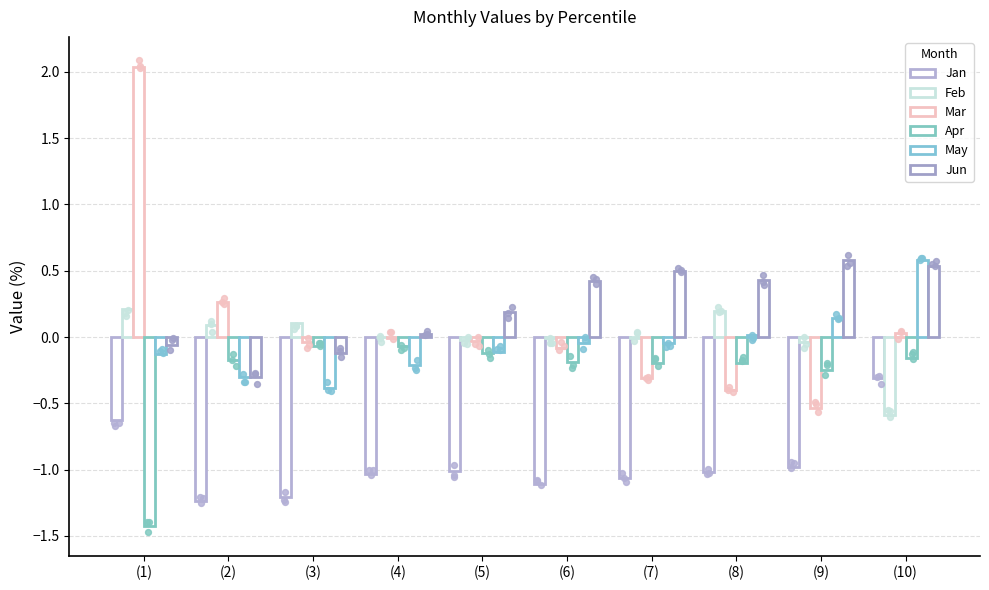

Is the value of Jun at (9) greater than the value of May at (6)?

Yes